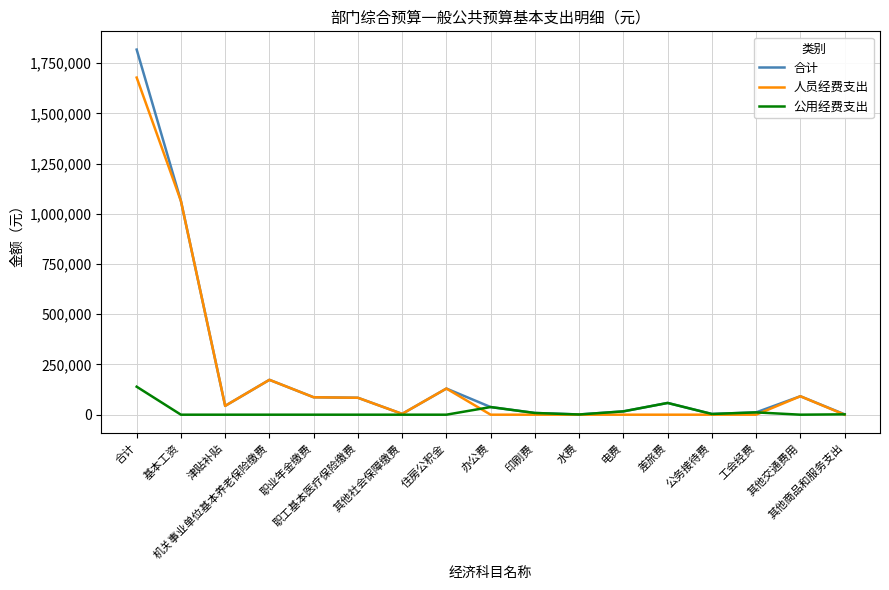

What is the highest value of the 人员经费支出 series?

1678110